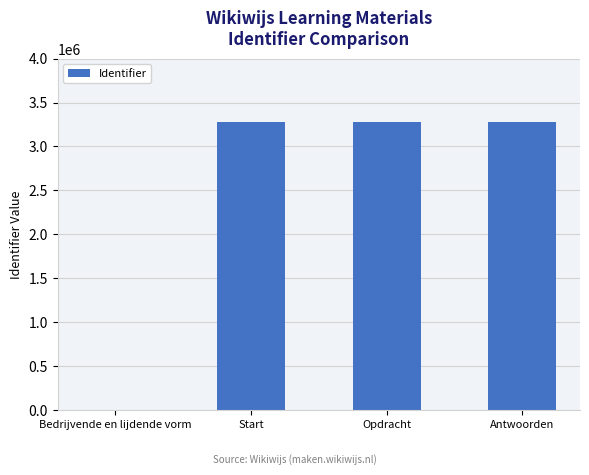

True or false: the data shows 5826751 at Opdracht.

False